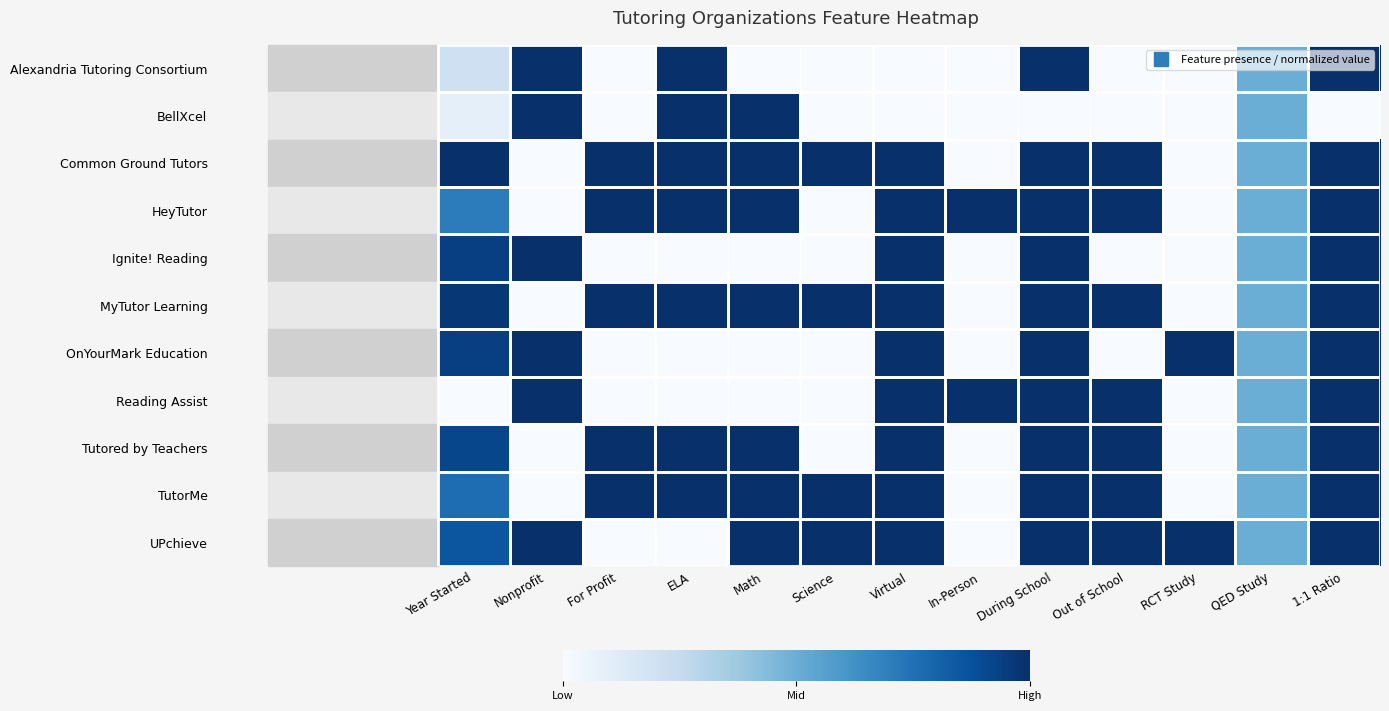

Count the number of data series in this chart.

11